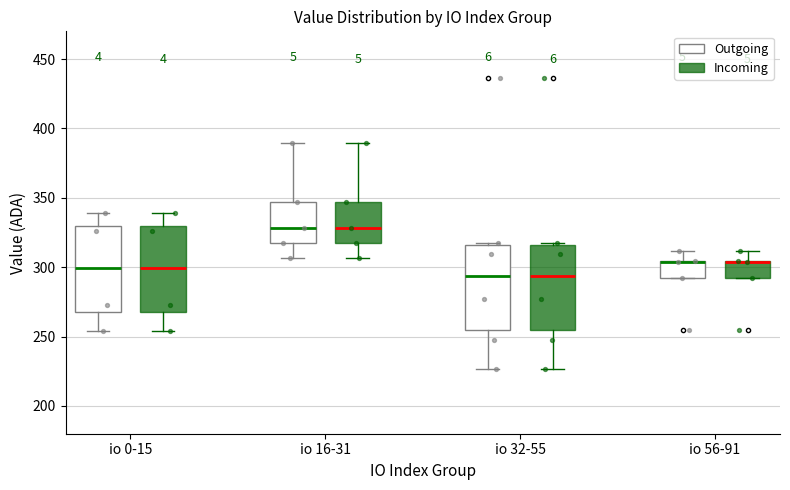

Reading left to right, read every box against the y-axis: the position of its median line, the range the box covers, and the ends of its whiskers. The values are not printed on the chart, so give them approximately, as read against the axis.

io 0-15 (Outgoing): median 300, box 270 to 330, whiskers 255 to 340
io 0-15 (Incoming): median 300, box 270 to 330, whiskers 255 to 340
io 16-31 (Outgoing): median 330, box 315 to 345, whiskers 305 to 390
io 16-31 (Incoming): median 330, box 315 to 345, whiskers 305 to 390
io 32-55 (Outgoing): median 295, box 255 to 315, whiskers 225 to 320
io 32-55 (Incoming): median 295, box 255 to 315, whiskers 225 to 320
io 56-91 (Outgoing): median 305 (drawn on the box's upper edge), box 290 to 305, whiskers 290 to 310
io 56-91 (Incoming): median 305 (drawn on the box's upper edge), box 290 to 305, whiskers 290 to 310